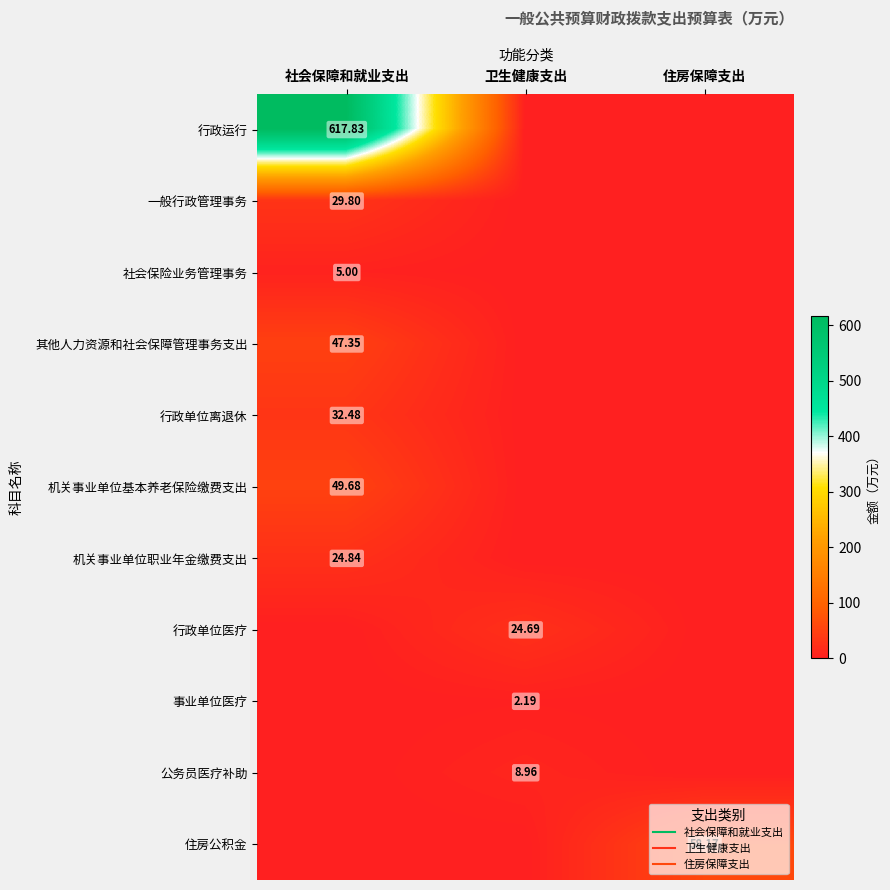

Is it true that 事业单位医疗 equals 1.1 at 卫生健康支出?

False